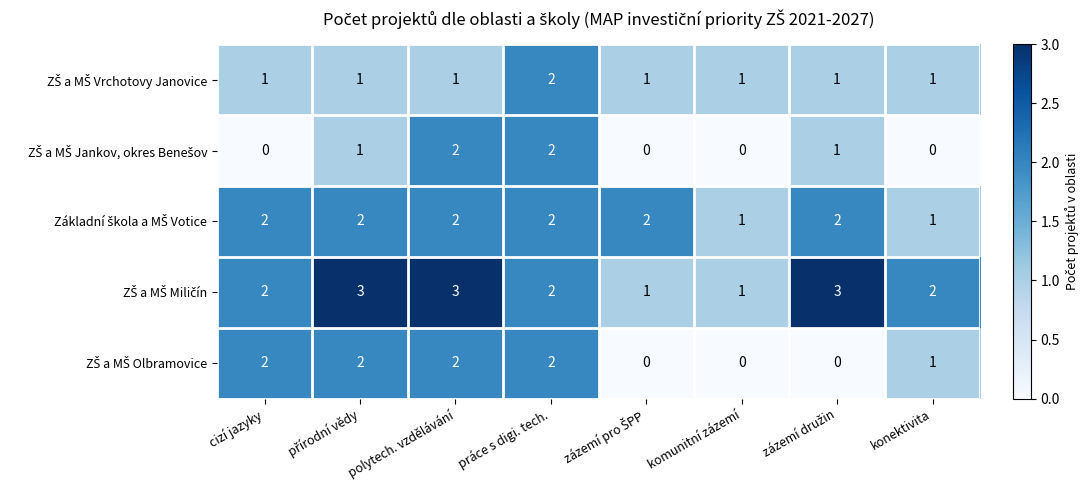

What is the maximum value shown in the chart?

3